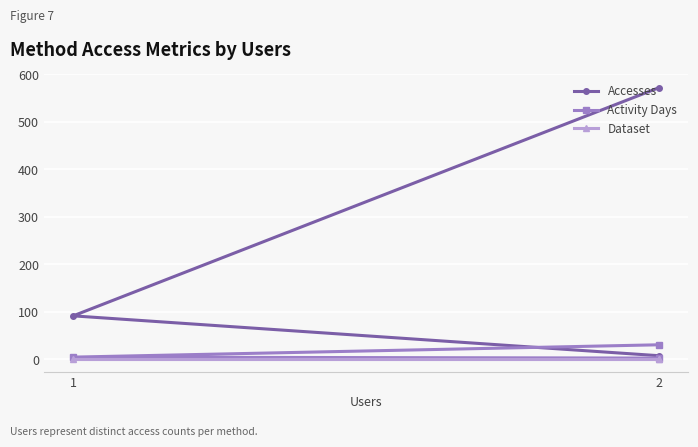

How many data points in Accesses are above 91?

1